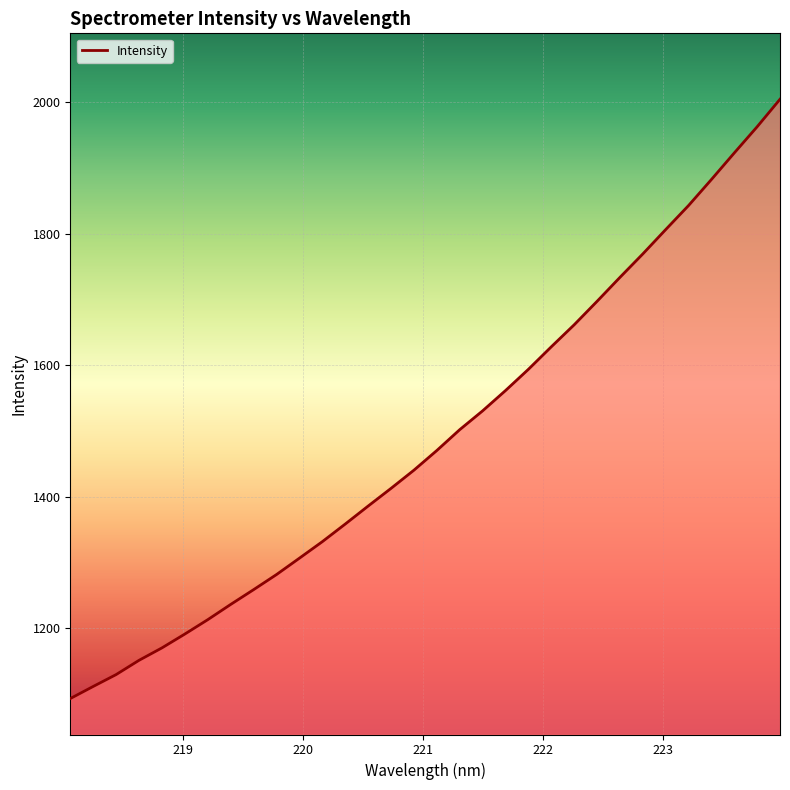

What is the greatest value displayed?

2004.8